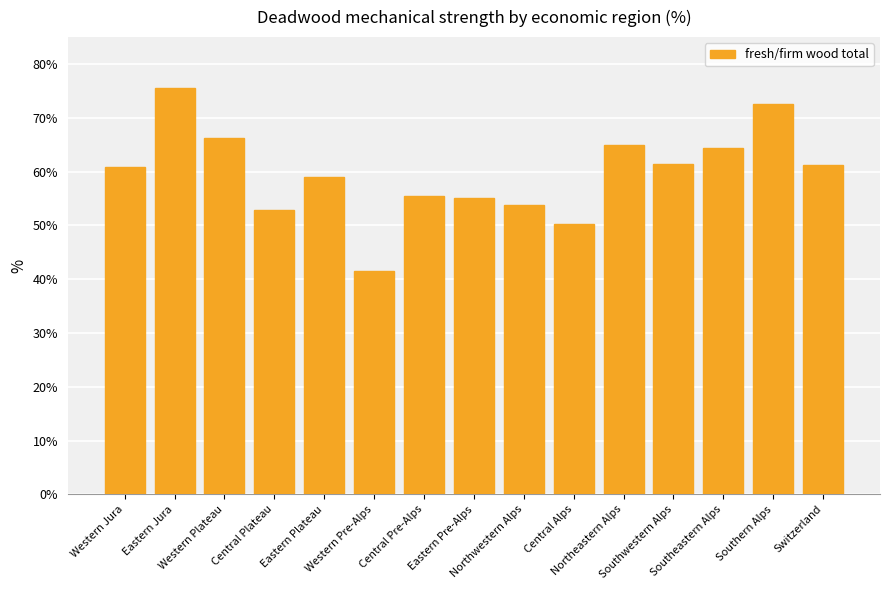

What is the change in value from Eastern Plateau to Southwestern Alps?

+2.5